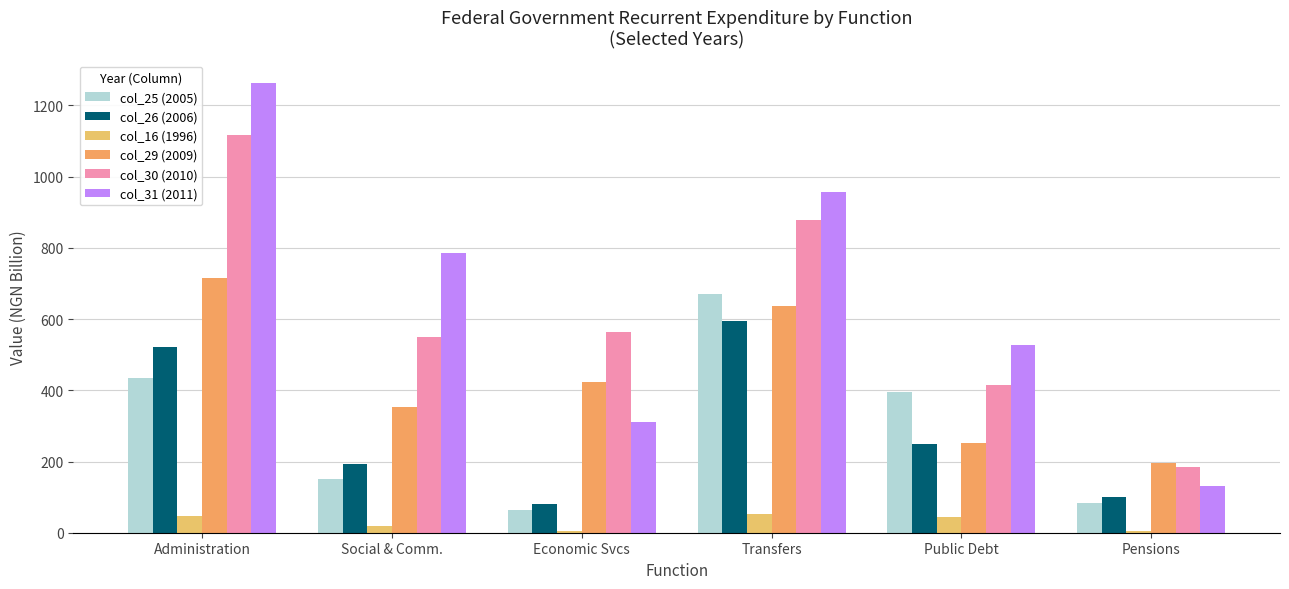

Are the bars horizontal?

No